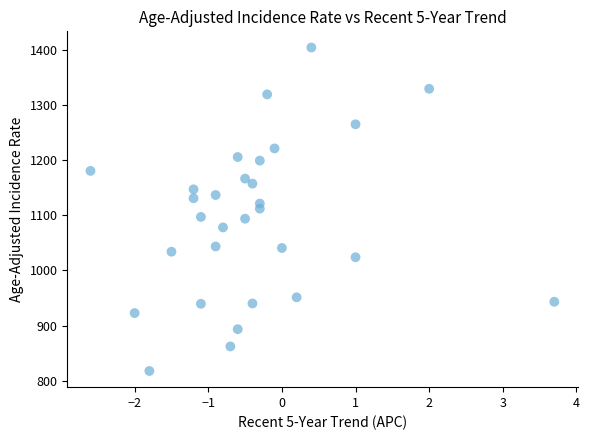

What is the range of Y values (max minus min)?

586.0